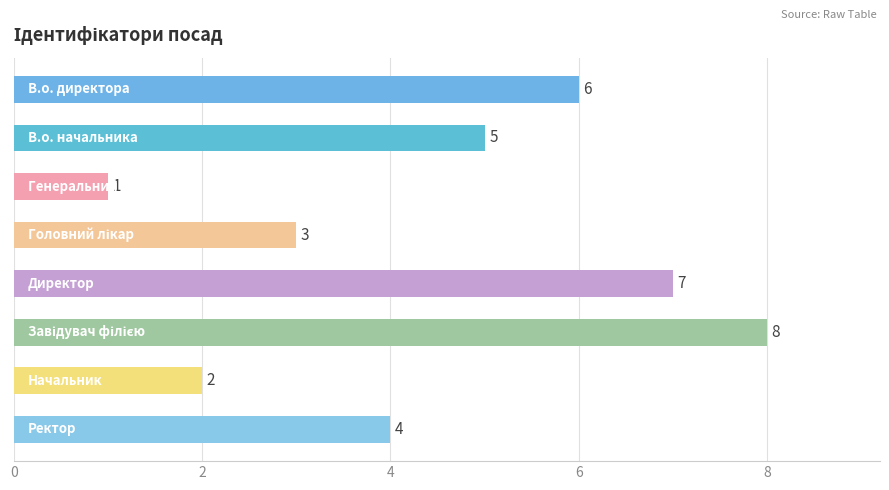

Reading top to bottom, what are all the values shown in this chart?

6	5	1	3	7	8	2	4